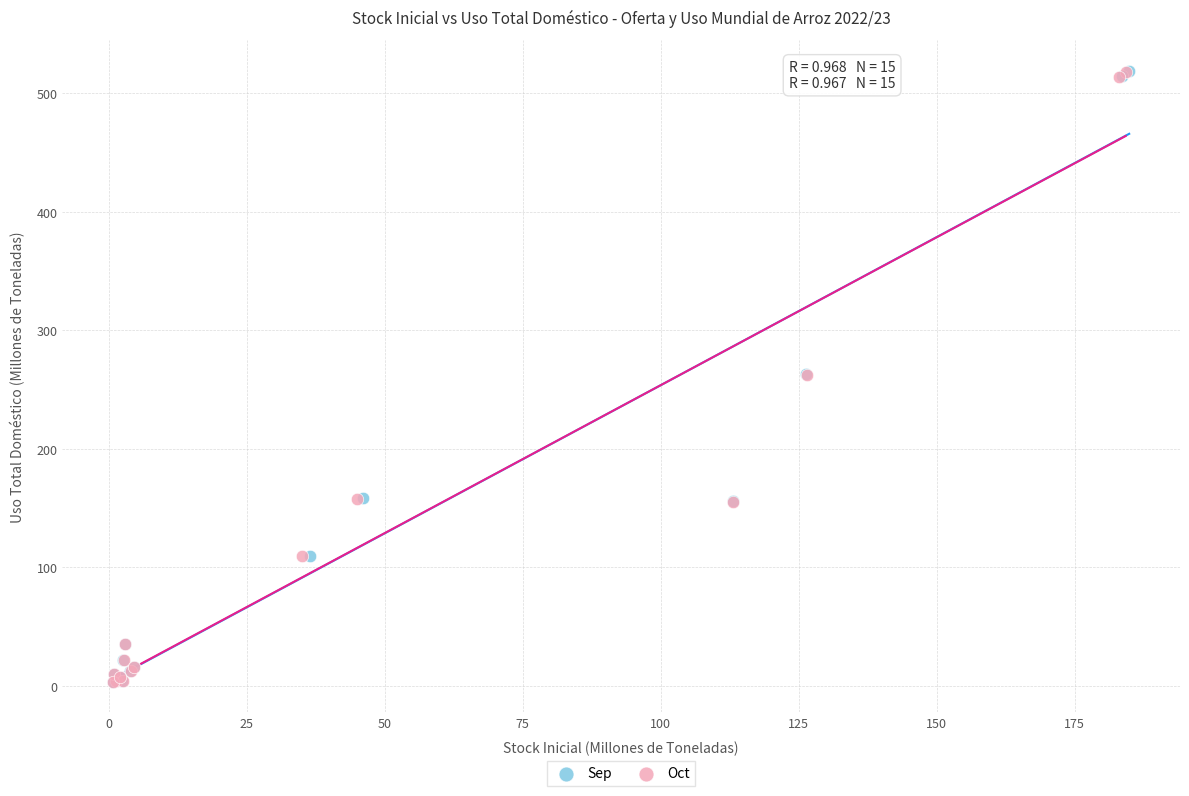

Which series has the largest Y range (max minus min)?

Sep